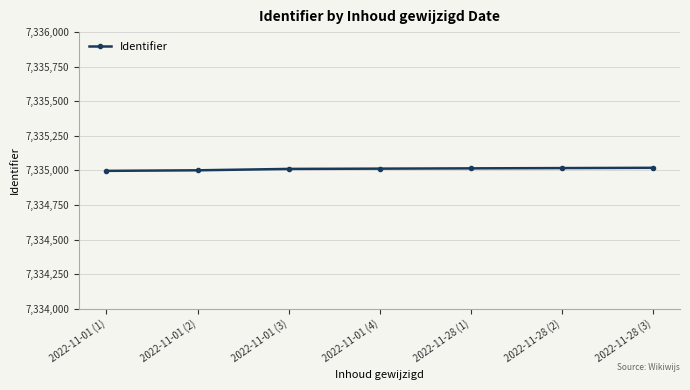

What is the ratio of the value at 2022-11-01 (3) to the value at 2022-11-28 (1)?

1.0